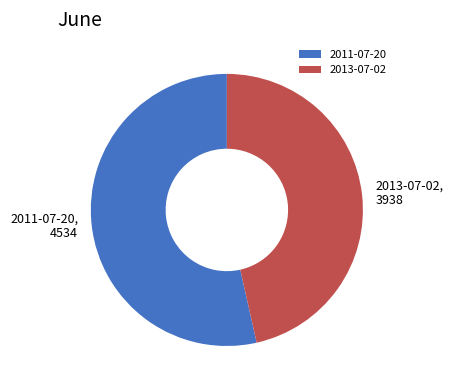

True or false: 2011-07-20 accounts for 54% of the total.

True